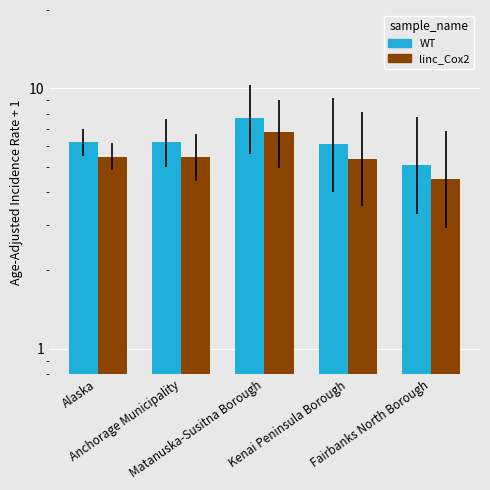

Reading left to right, transcribe all the data shown in this chart.

WT: Alaska=6.2	Anchorage Municipality=6.2	Matanuska-Susitna Borough=7.7	Kenai Peninsula Borough=6.1	Fairbanks North Borough=5.1
linc_Cox2: Alaska=5.5	Anchorage Municipality=5.5	Matanuska-Susitna Borough=6.8	Kenai Peninsula Borough=5.4	Fairbanks North Borough=4.5